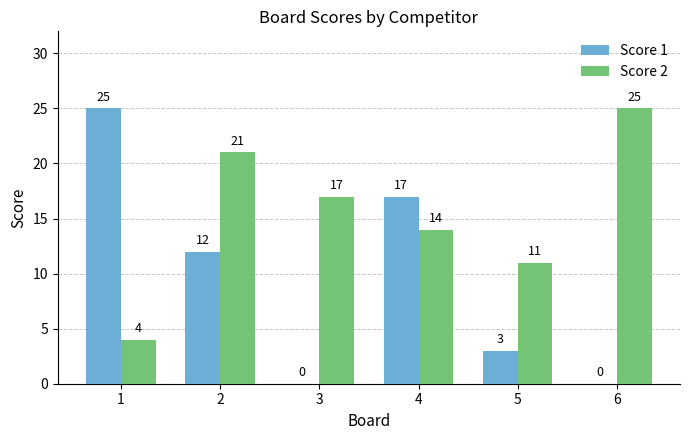

Reading left to right, extract all data points from this chart.

Score 1: 25	12	0	17	3	0
Score 2: 4	21	17	14	11	25